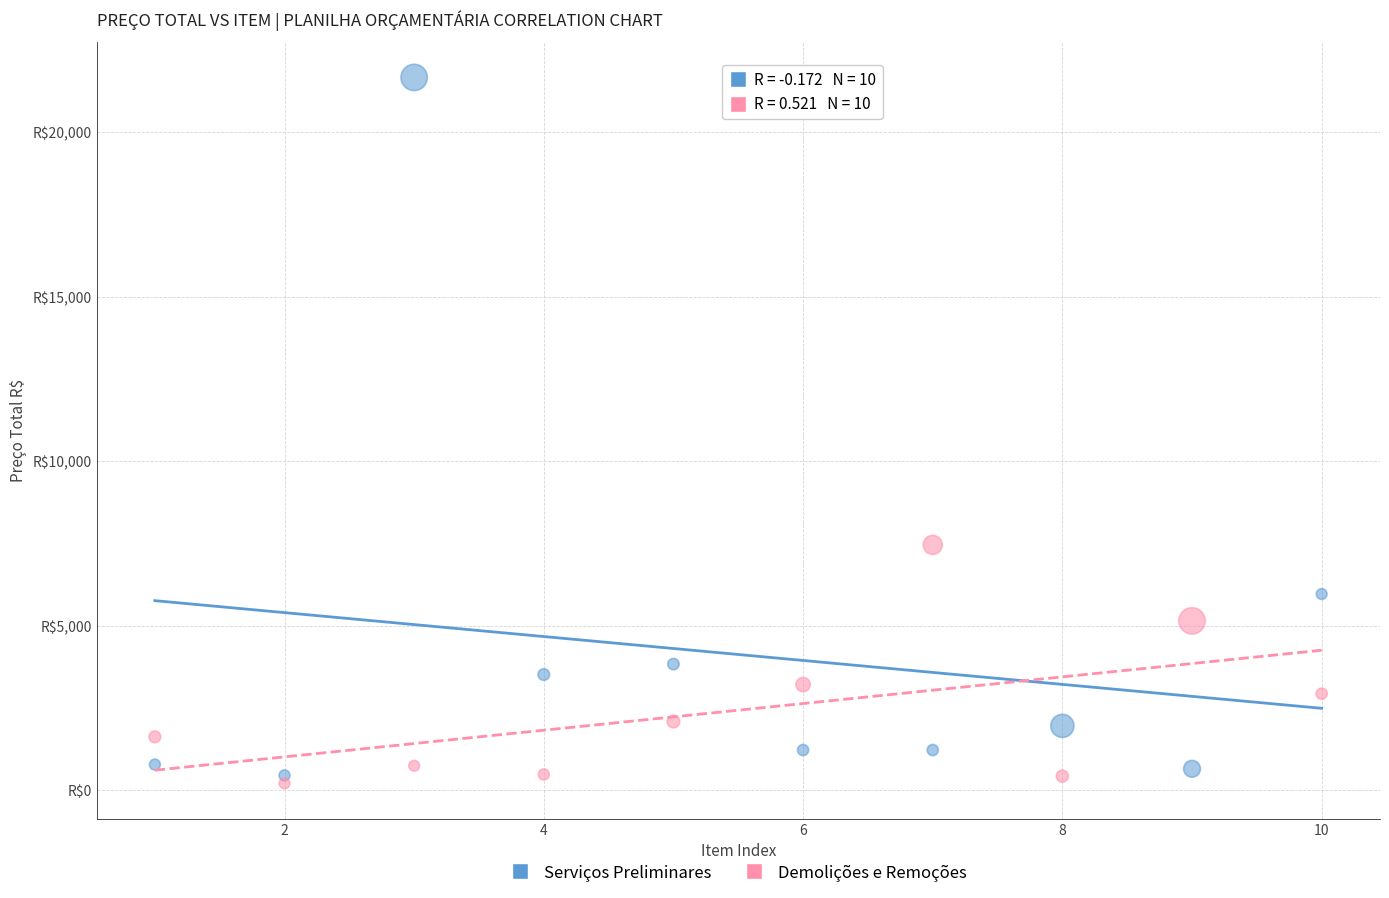

What are all the series names shown in the legend?

Serviços Preliminares, Demolições e Remoções